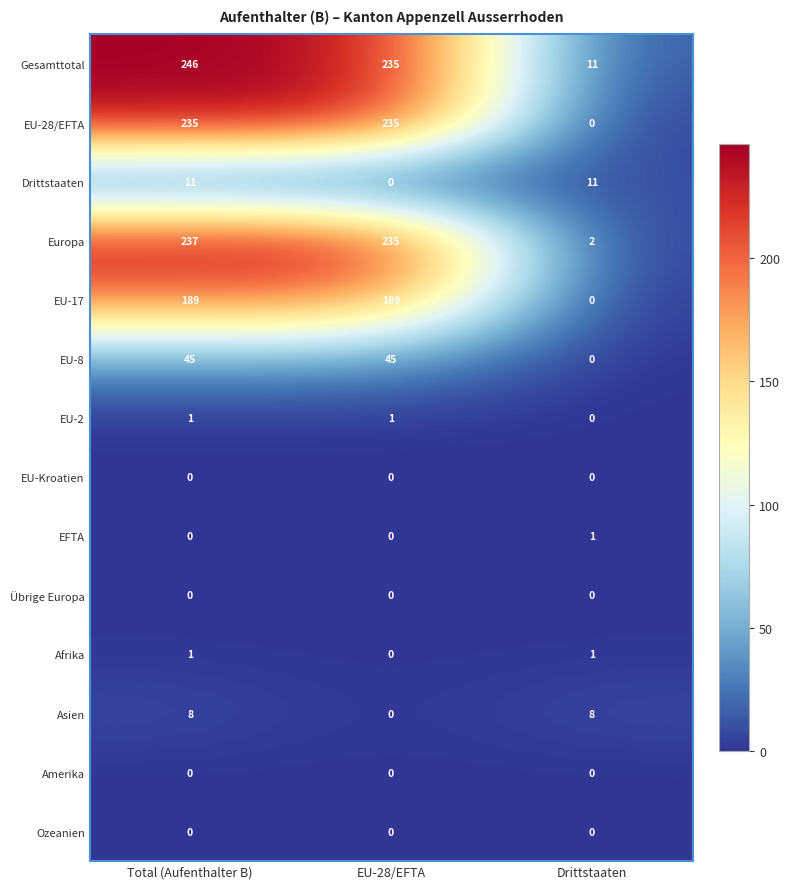

Is it true that EFTA equals -1 at EU-28/EFTA?

False